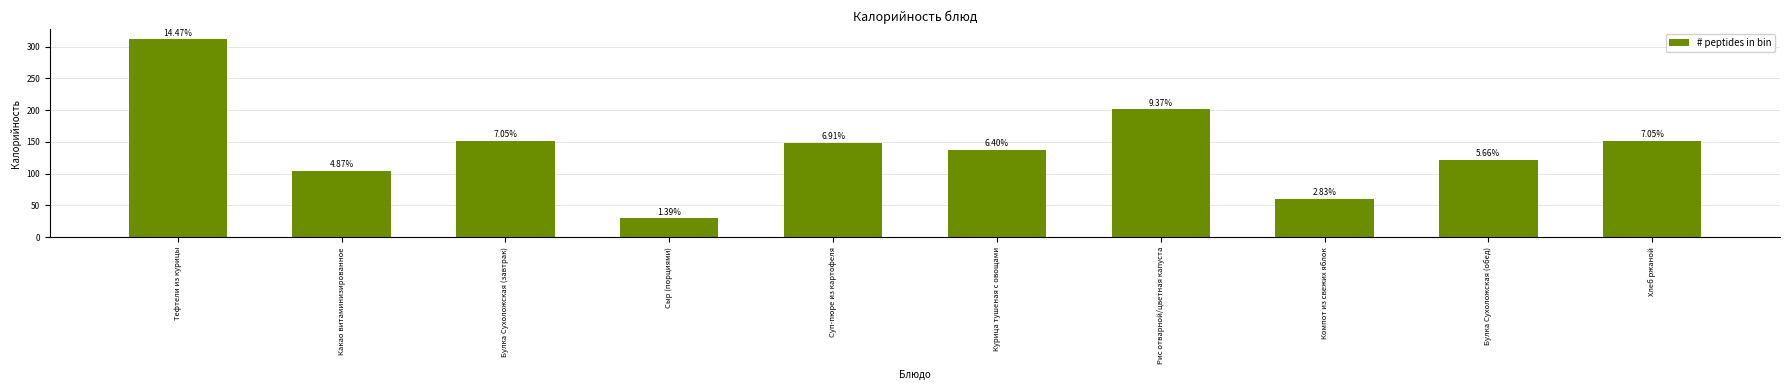

Are the bars grouped side by side (vs. stacked)?

No